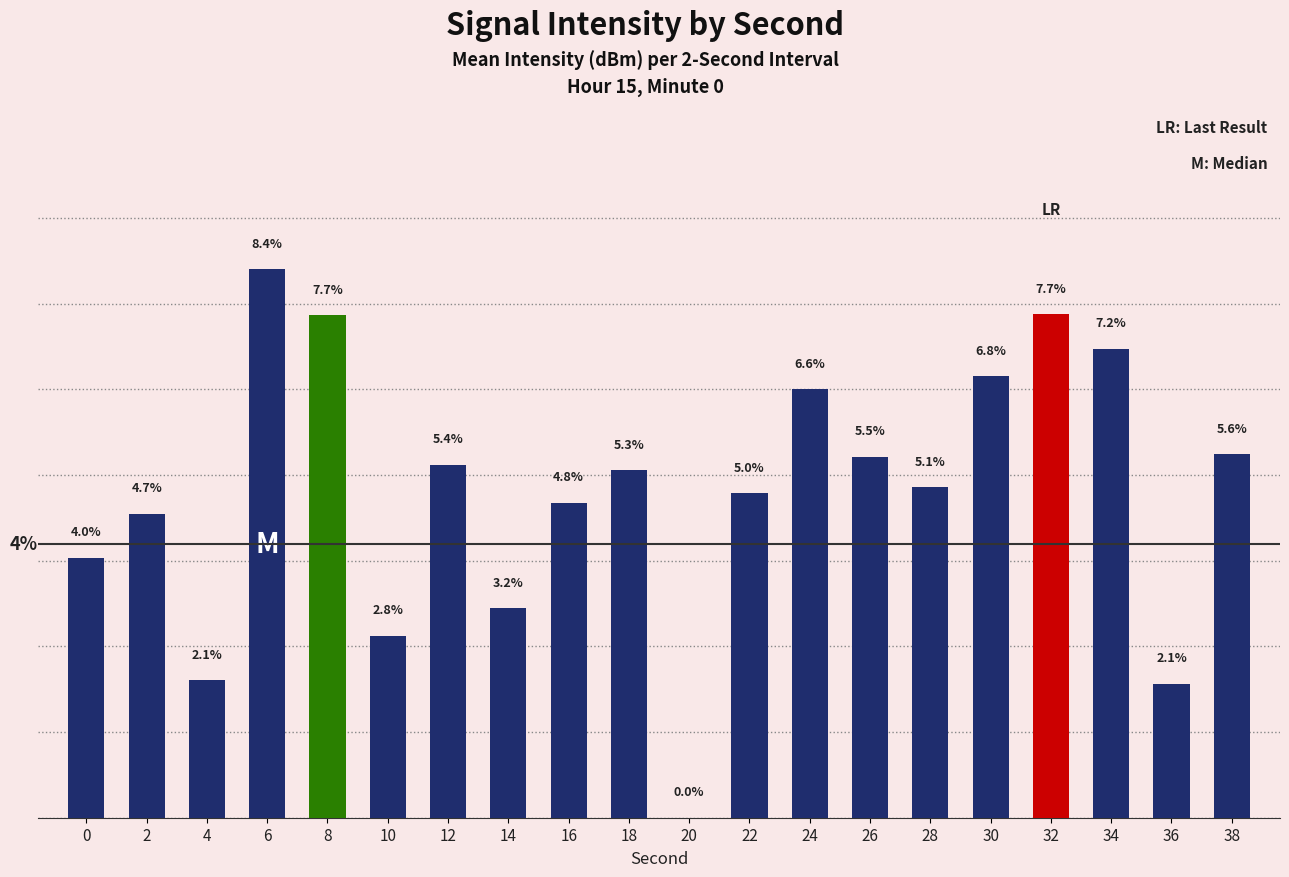

Reading right to left, transcribe all the data shown in this chart.

38=5.6	36=2.1	34=7.2	32=7.7	30=6.8	28=5.1	26=5.5	24=6.6	22=5.0	20=0.0	18=5.3	16=4.8	14=3.2	12=5.4	10=2.8	8=7.7	6=8.4	4=2.1	2=4.7	0=4.0